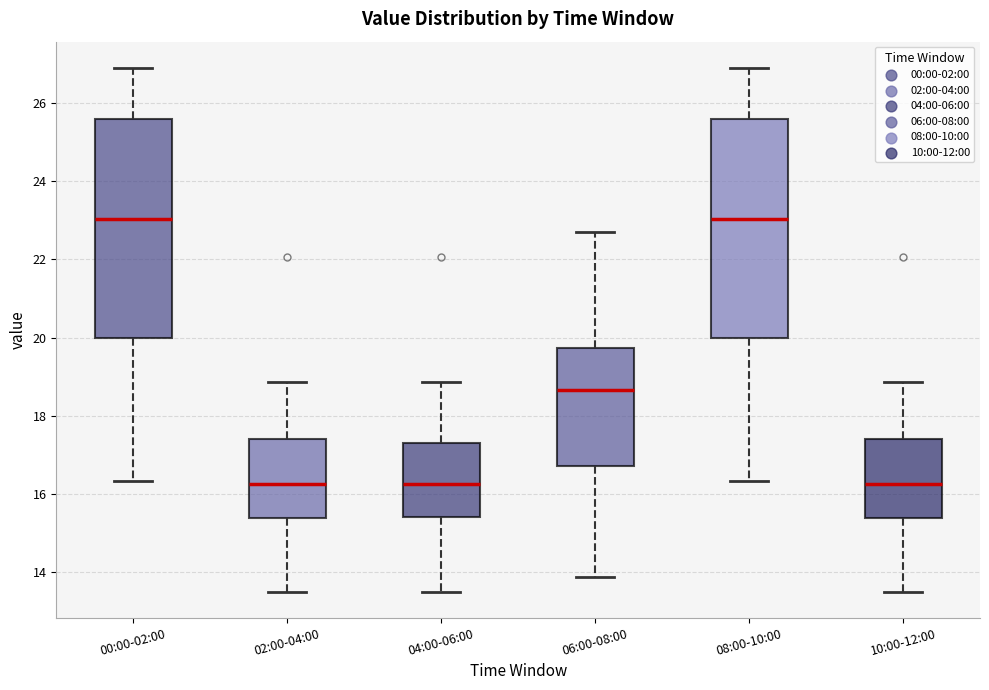

Reading left to right, read every box against the y-axis: the position of its median line, the range the box covers, and the ends of its whiskers. The values are not printed on the chart, so give them approximately, as read against the axis.

00:00-02:00: median 23.0, box 20.0 to 25.6, whiskers 16.4 to 27.0
02:00-04:00: median 16.2, box 15.4 to 17.4, whiskers 13.6 to 18.8
04:00-06:00: median 16.2, box 15.4 to 17.4, whiskers 13.6 to 18.8
06:00-08:00: median 18.6, box 16.8 to 19.8, whiskers 13.8 to 22.8
08:00-10:00: median 23.0, box 20.0 to 25.6, whiskers 16.4 to 27.0
10:00-12:00: median 16.2, box 15.4 to 17.4, whiskers 13.6 to 18.8